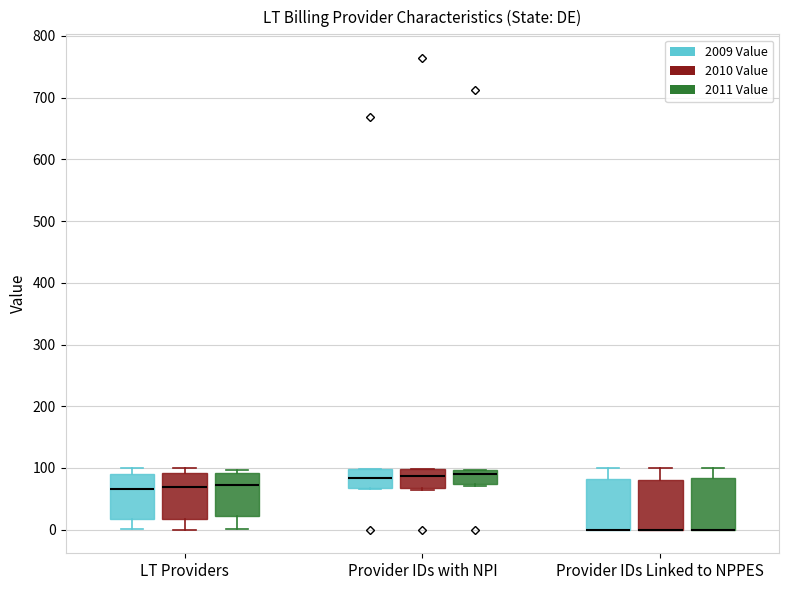

Reading left to right, transcribe this box plot: for each box, give where its median line is, the range the box spans, and where its two whiskers end, as read against the y-axis. The values are not printed on the chart, so give them approximately, as read against the axis.

LT Providers (2009 Value): median 70, box 20 to 90, whiskers 0 to 100
LT Providers (2010 Value): median 70, box 20 to 90, whiskers 0 to 100
LT Providers (2011 Value): median 70, box 20 to 90, whiskers 0 to 100
Provider IDs with NPI (2009 Value): median 80, box 70 to 100, whiskers 70 to 100
Provider IDs with NPI (2010 Value): median 90, box 70 to 100, whiskers 60 to 100
Provider IDs with NPI (2011 Value): median 90, box 70 to 100, whiskers 70 (just below the box's lower edge) to 100
Provider IDs Linked to NPPES (2009 Value): median 0 (drawn on the box's lower edge), box 0 to 80, whiskers 0 to 100
Provider IDs Linked to NPPES (2010 Value): median 0 (drawn on the box's lower edge), box 0 to 80, whiskers 0 to 100
Provider IDs Linked to NPPES (2011 Value): median 0 (drawn on the box's lower edge), box 0 to 80, whiskers 0 to 100